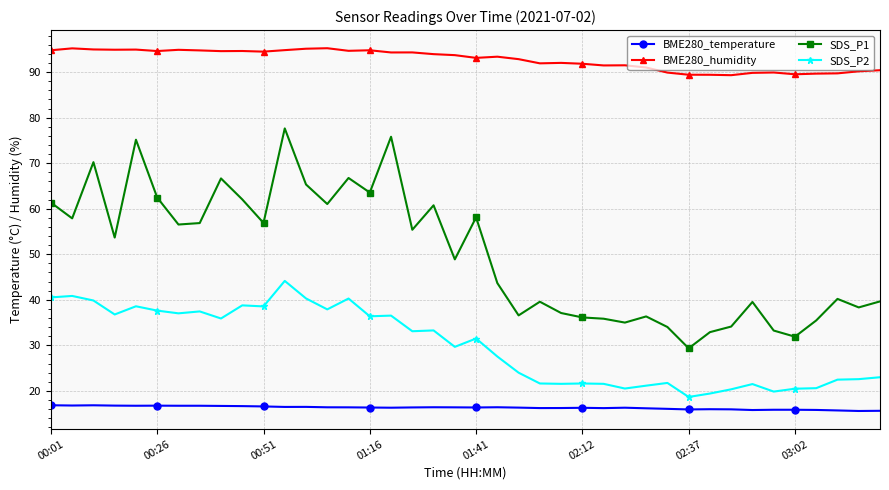

What is the sum of all BME280_temperature values?

652.5